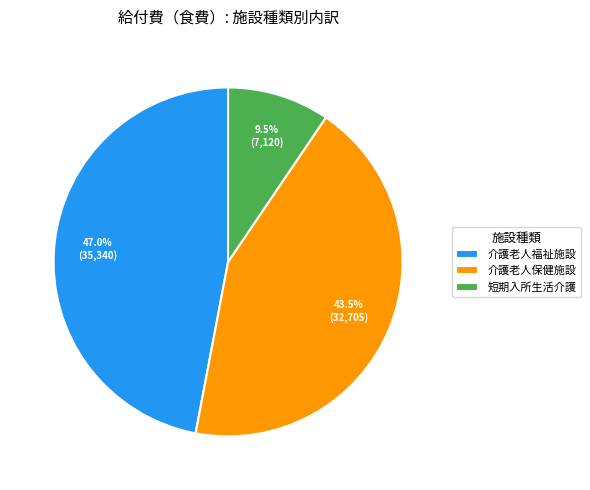

Does any single category account for the majority?

No